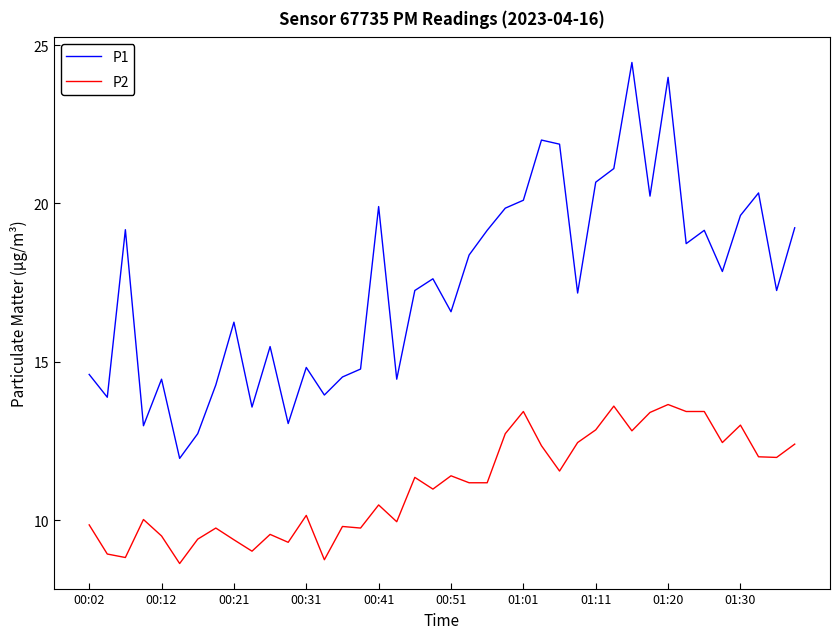

Which series has the largest total across all categories?

P1